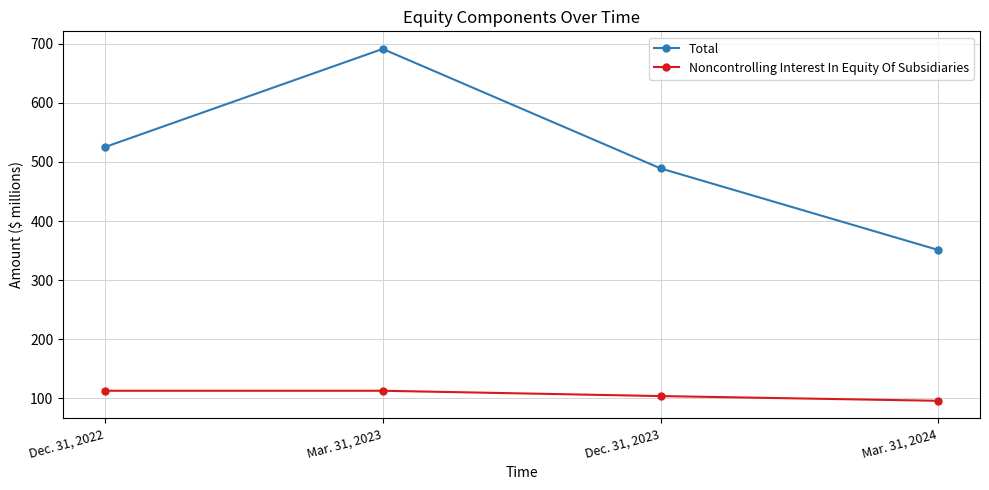

Between Mar. 31, 2023 and Mar. 31, 2024, which series saw the biggest shift?

Total